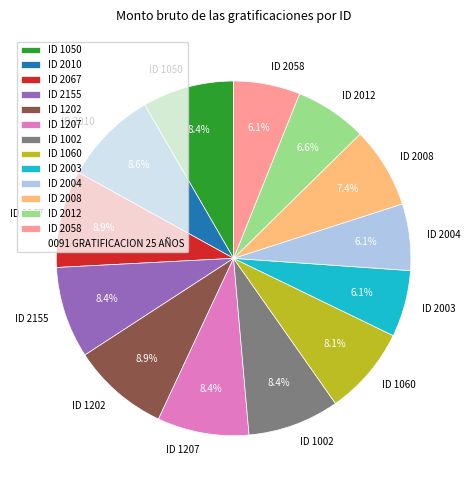

Is it true that ID 1002 is 8% of the pie?

True